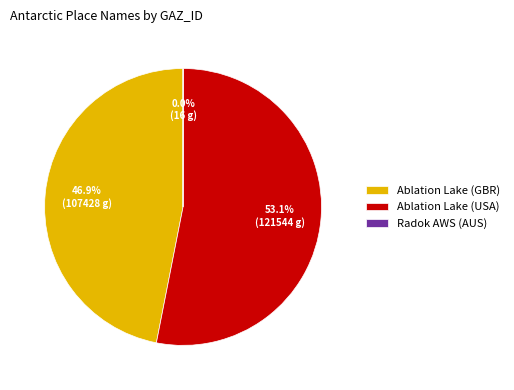

Which slice is the largest?

Ablation Lake (USA)